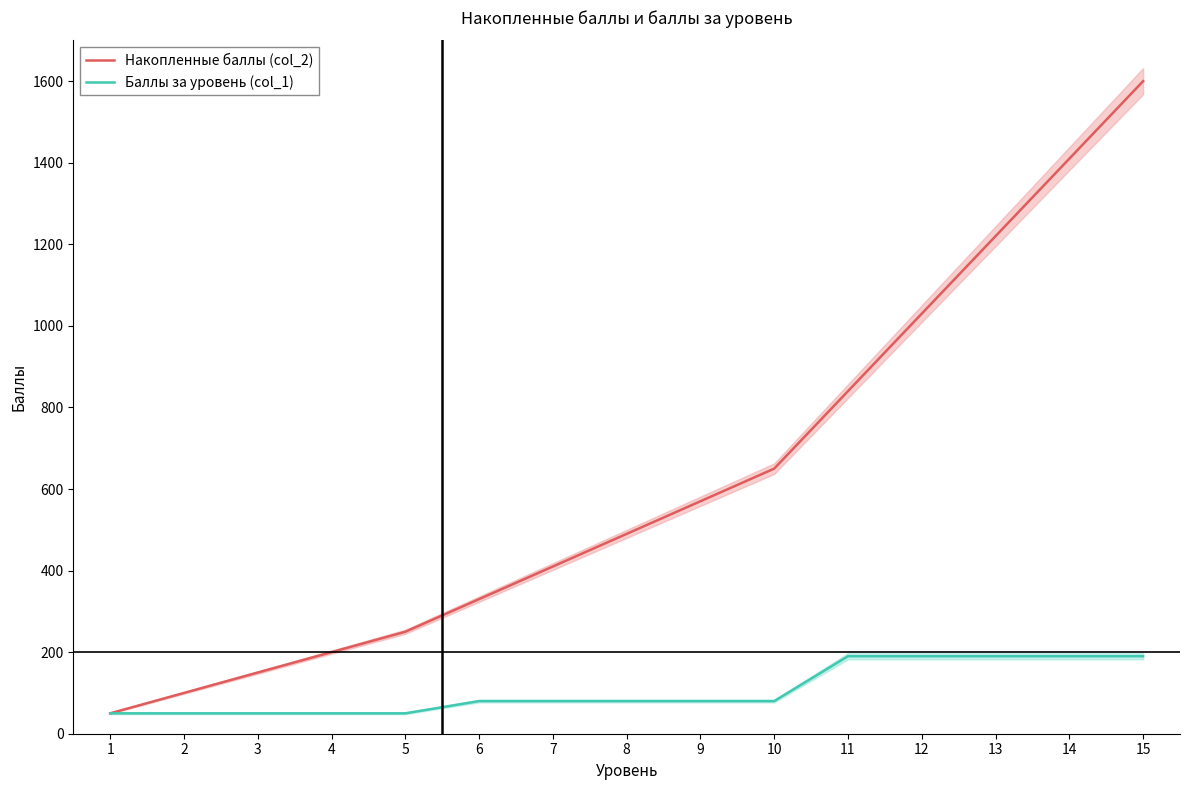

Rank the series at 6 from highest to lowest value.

Накопленные баллы (col_2), Баллы за уровень (col_1)